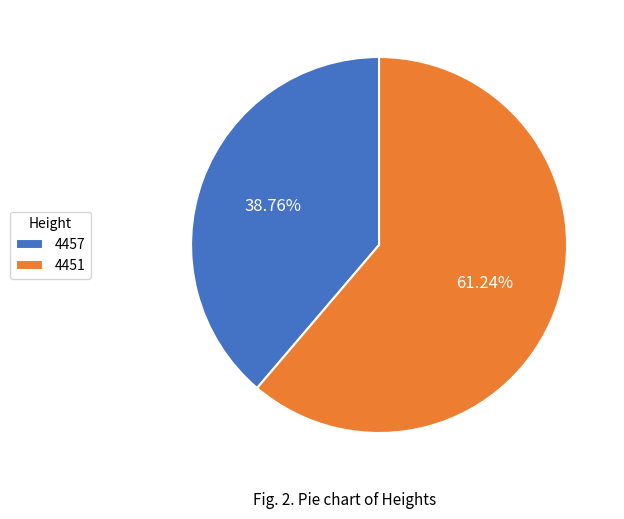

The 4451 slice represents 52% of the pie. True or false?

False